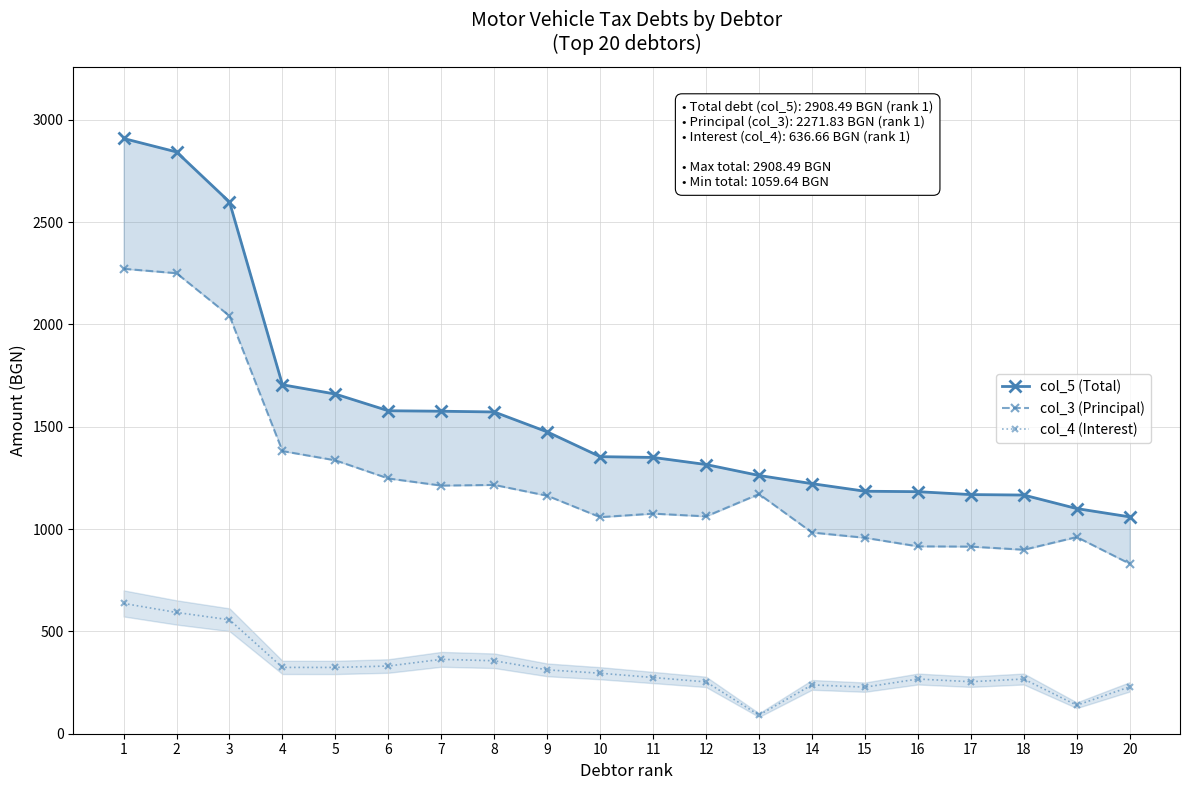

The col_3 (Principal) series shows 914.3 at 17. True or false?

True